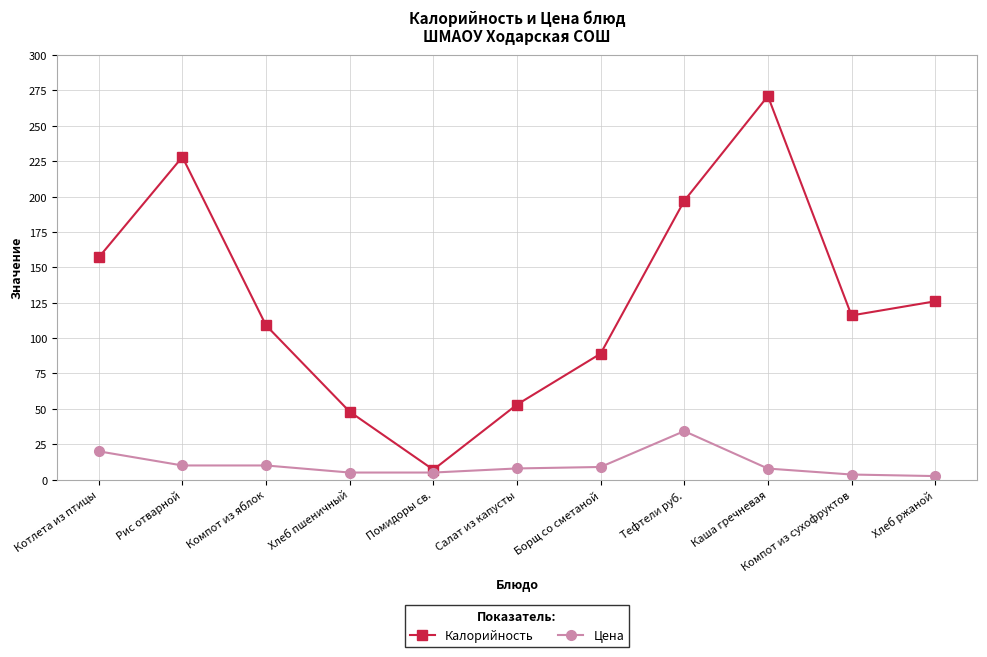

What is the label of the 8th point from the right?

Хлеб пшеничный